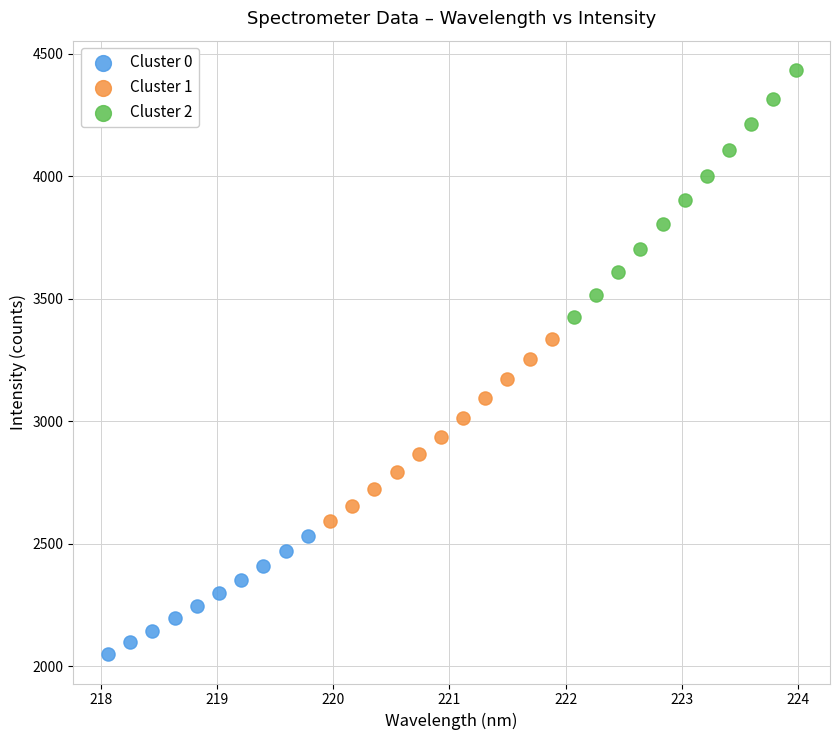

Which series contains the lowest Y value?

Cluster 0